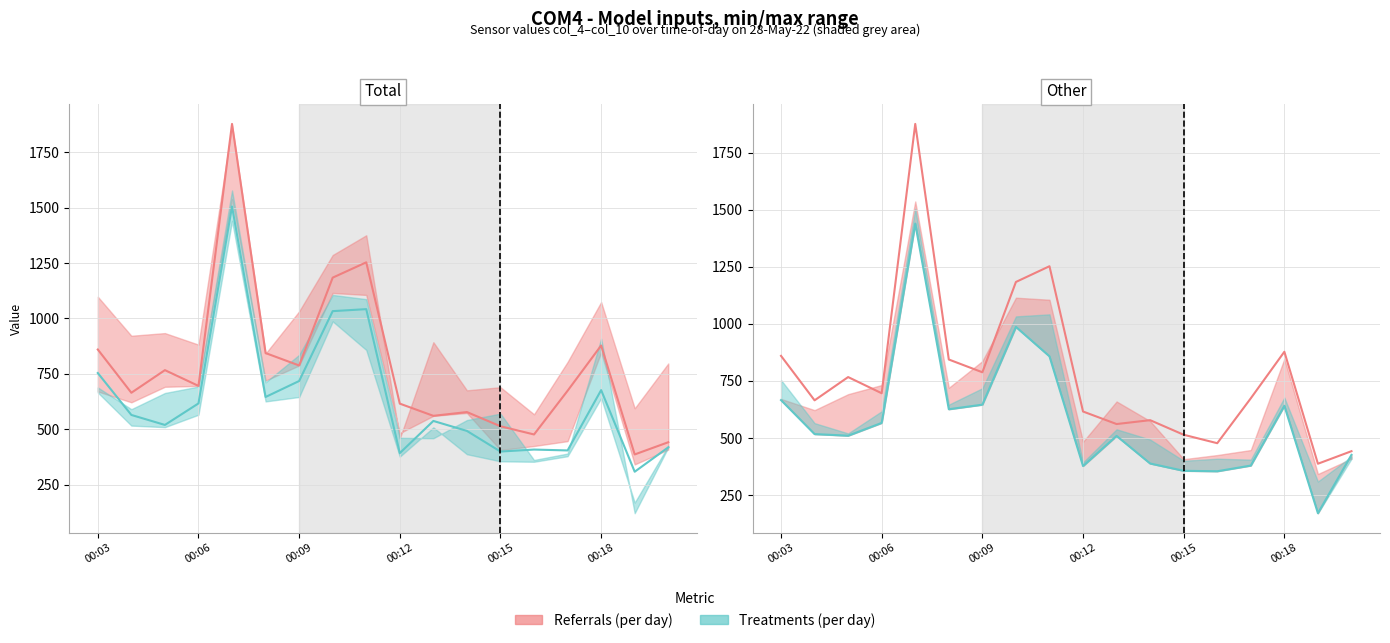

What is the sum of all col_5 values?

14061